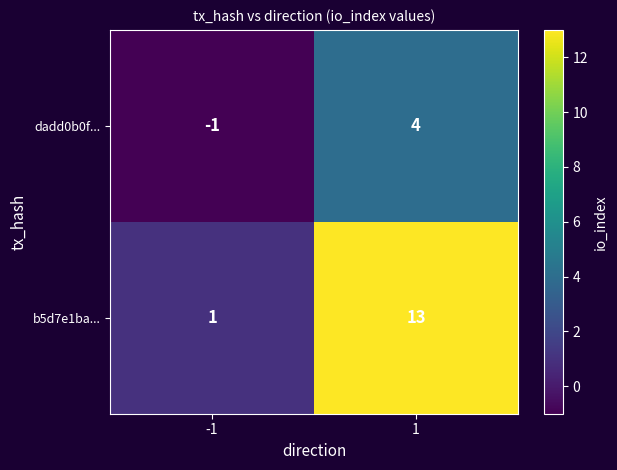

Reading left to right, list all the values displayed in this chart.

dadd0b0f...: -1=-1	1=4
b5d7e1ba...: -1=1	1=13